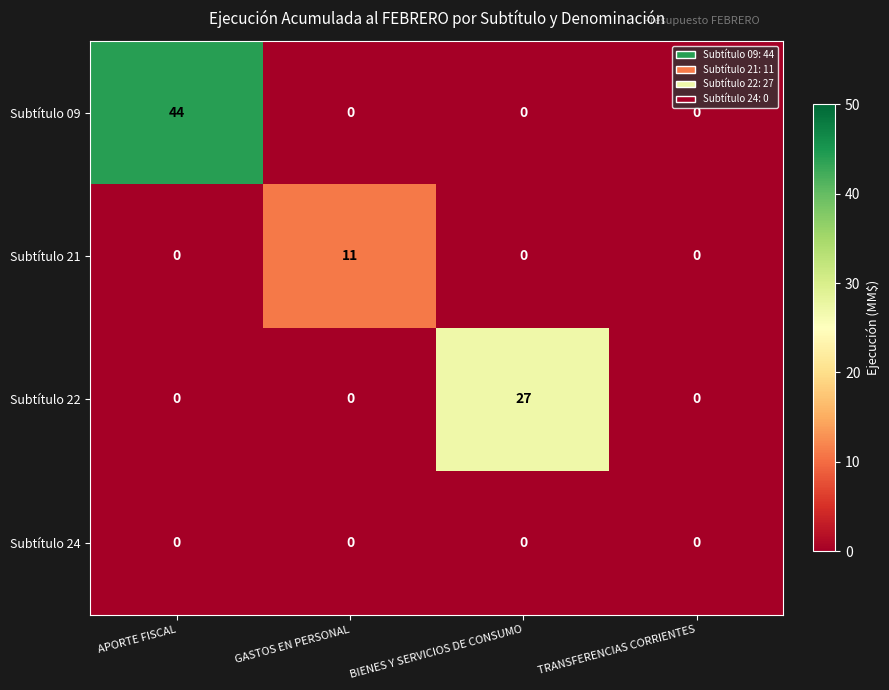

What is the spread (max minus min) of values at APORTE FISCAL?

44